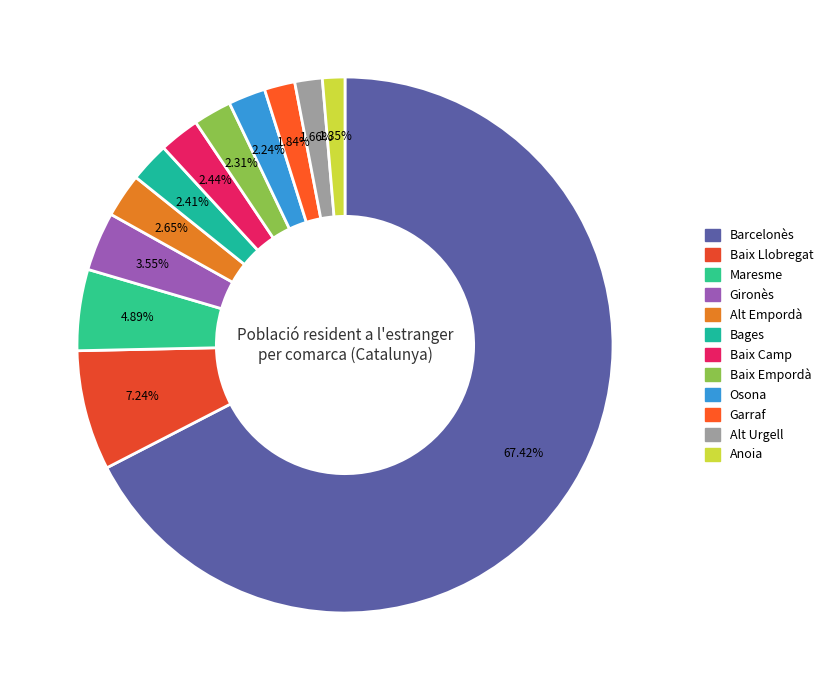

What is the change in value from Maresme to Bages?

-7218